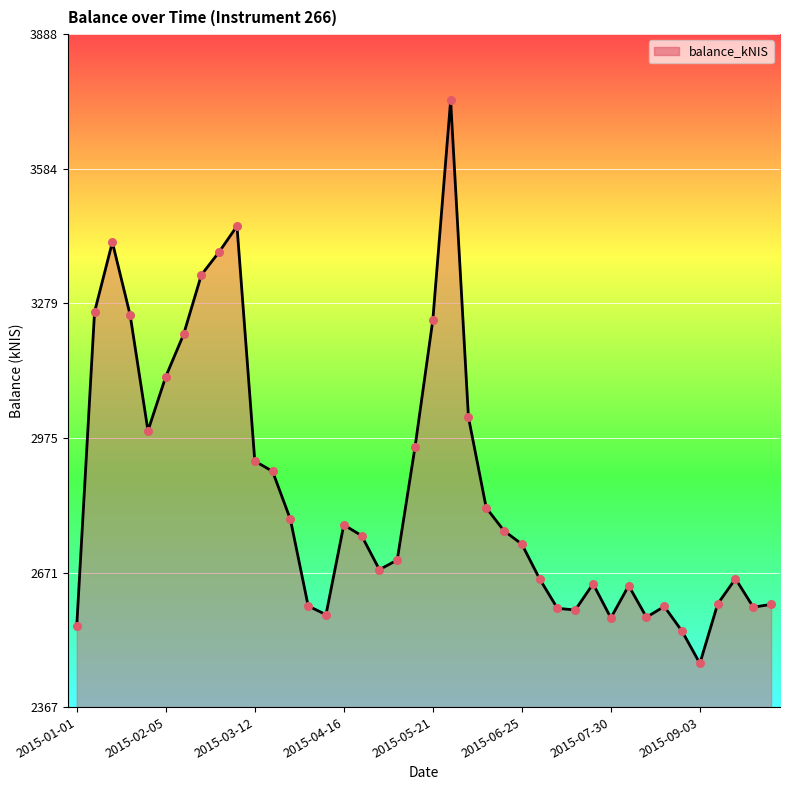

What is the smallest value displayed?

2466.2